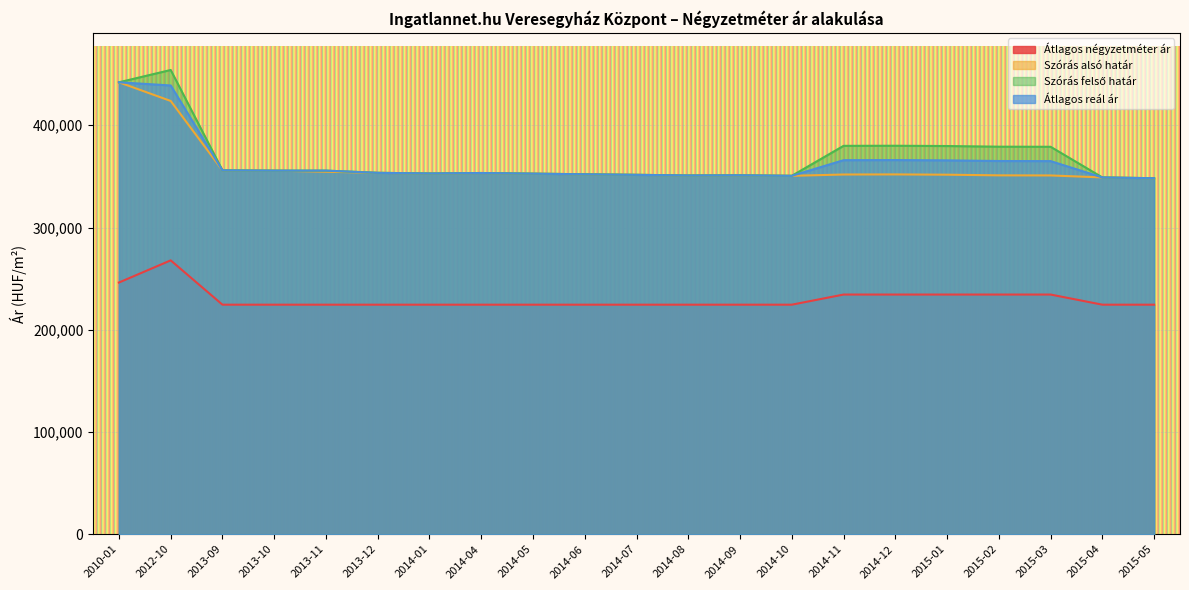

The Átlagos reál ár series shows 352057 at 2014-06. True or false?

True